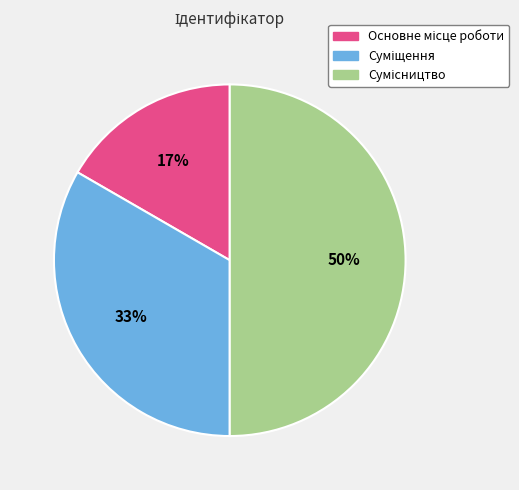

To the nearest percent, what is the average slice percentage?

33%